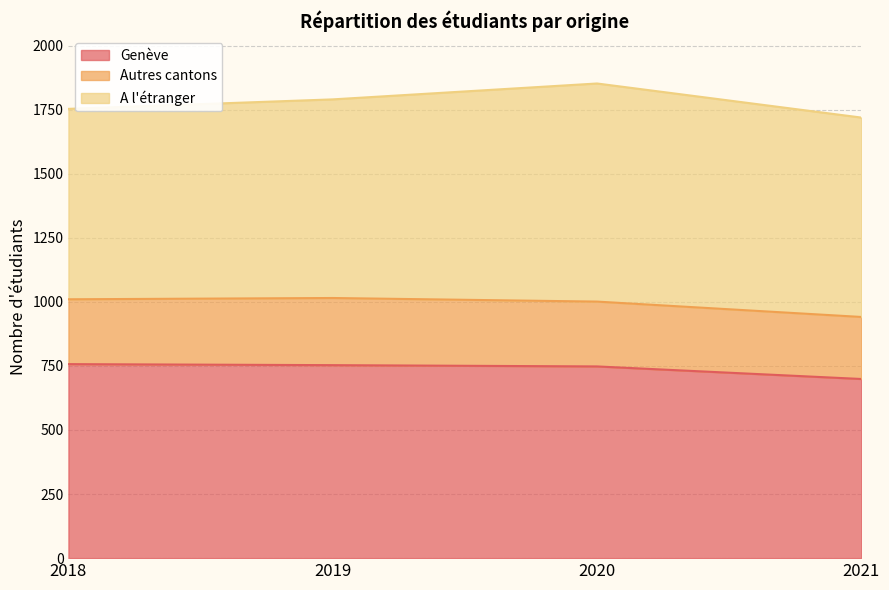

What is the difference between the maximum and second lowest values in the Autres cantons series?

9